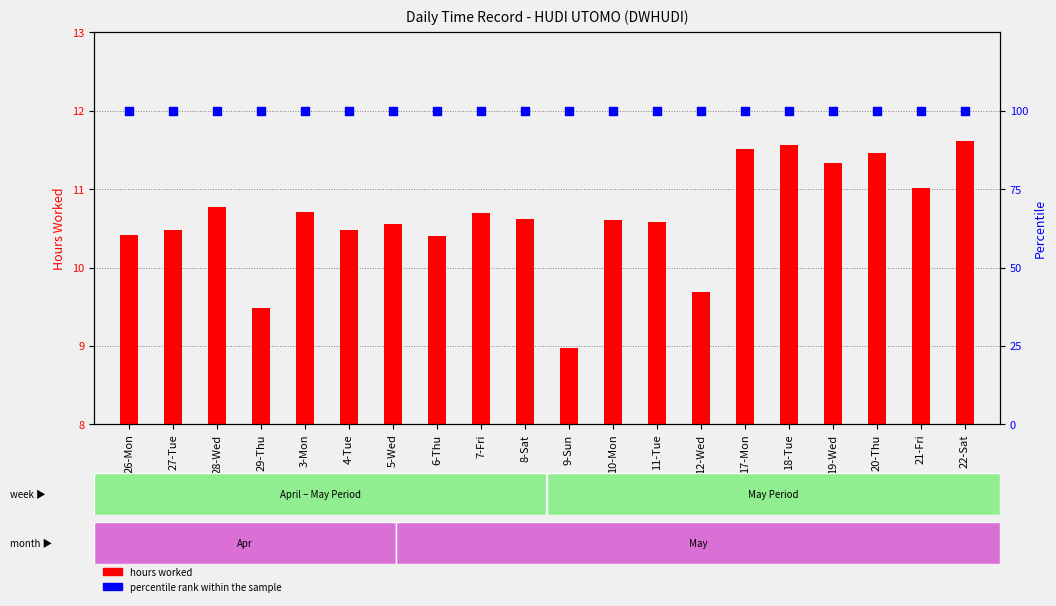

What is the total value across all series at 18-Tue?

111.6